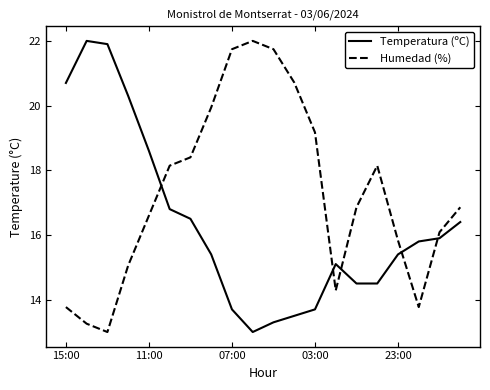

List the series in order of their overall mean, highest first.

Humedad (%), Temperatura (ºC)